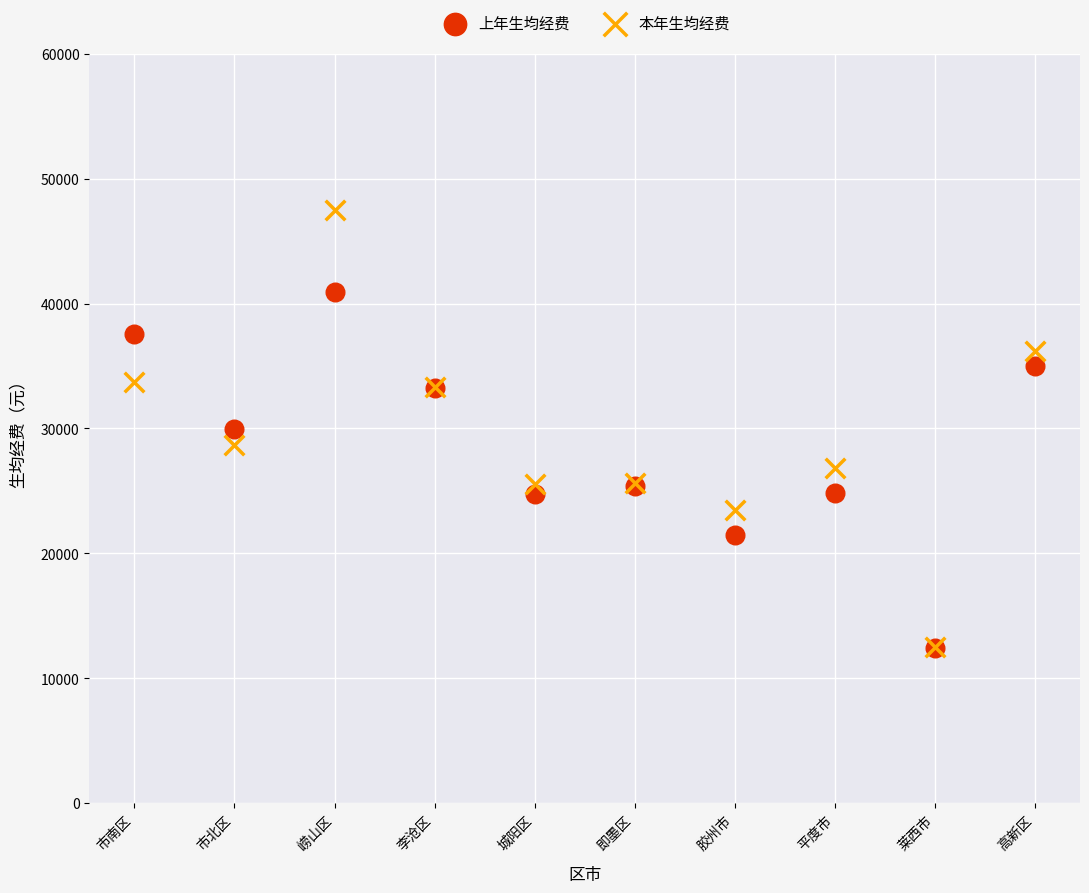

What are all the series names shown in the legend?

上年生均经费, 本年生均经费